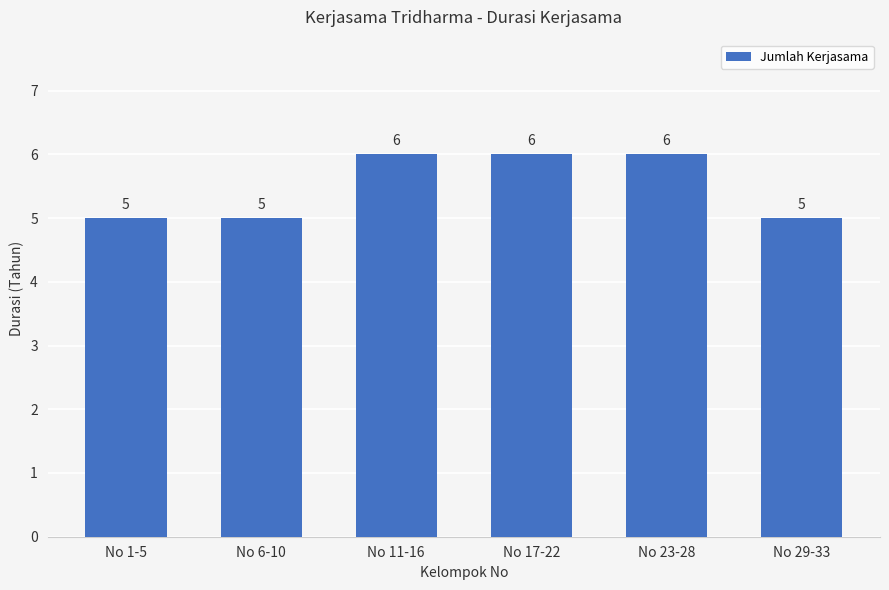

The chart shows a value of 9 at No 17-22. True or false?

False